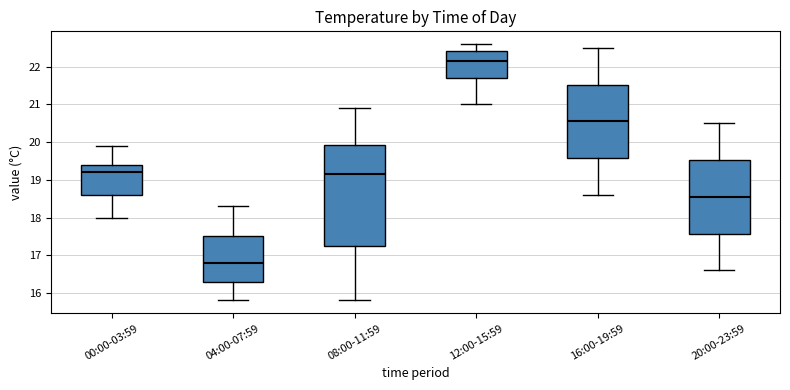

Where does the lower whisker of the box for 16:00-19:59 end on the y-axis? The values are not printed on the chart, so give them approximately, as read against the axis.

18.6